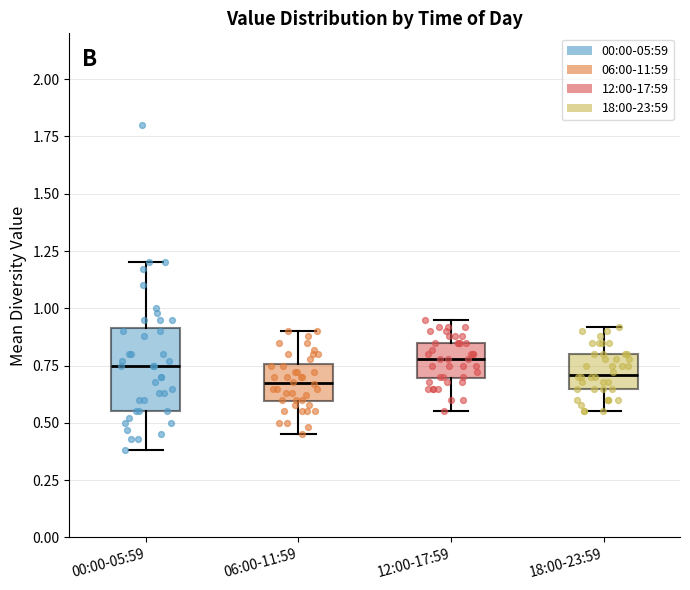

Which box is the tallest, from its lower edge to its upper edge?

00:00-05:59